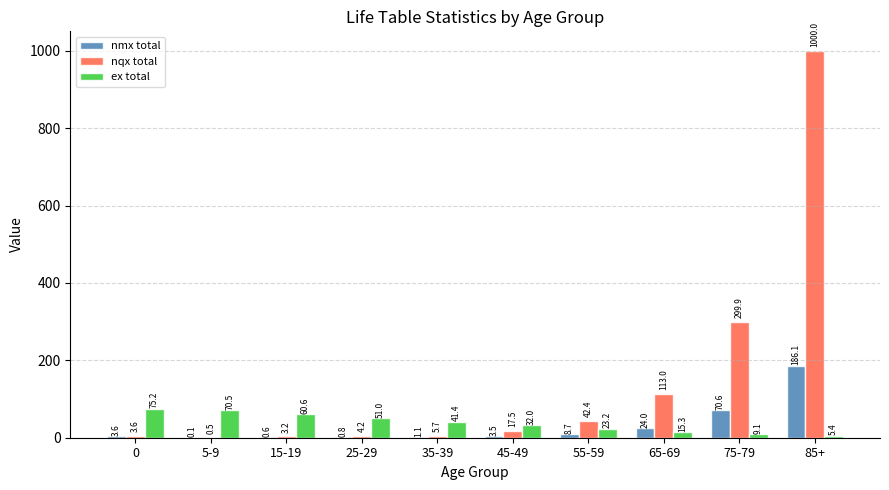

True or false: nmx total has a value of 3.5 at 45-49.

True